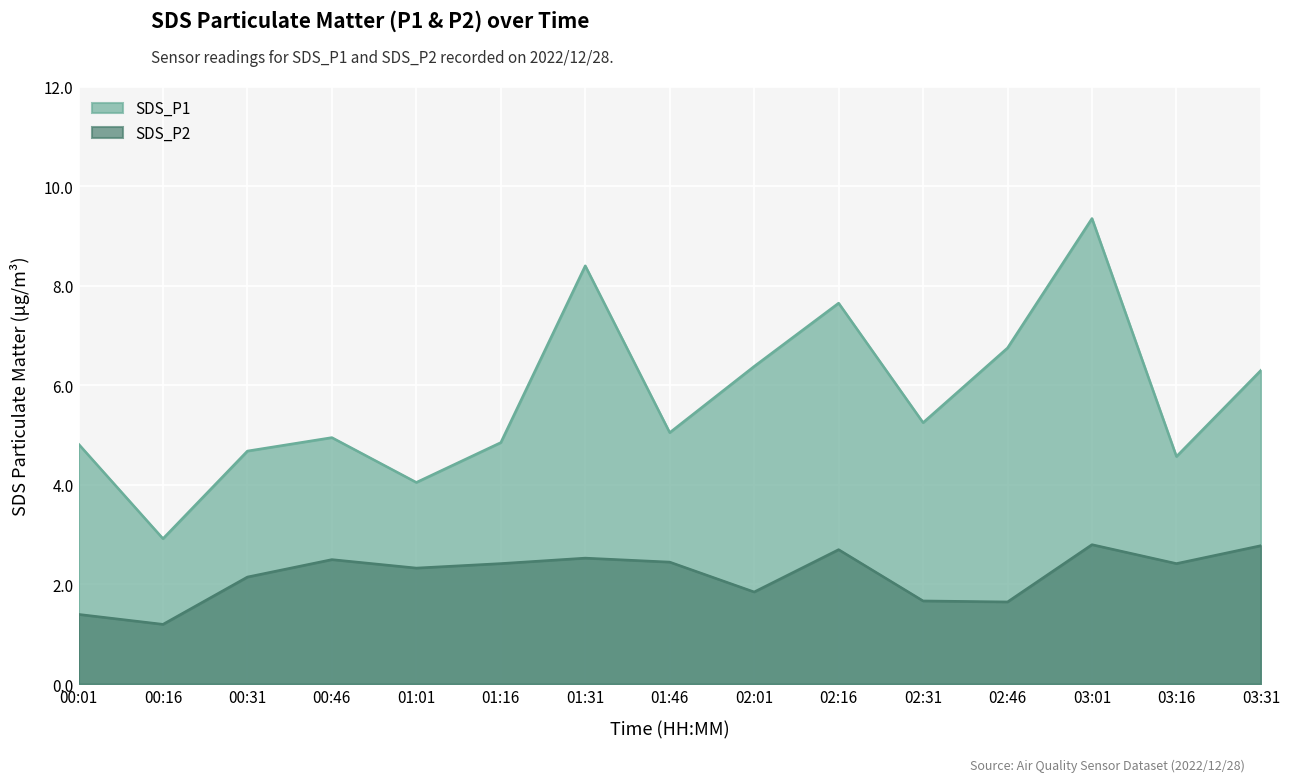

Does the chart display data point markers on the line(s)?

No